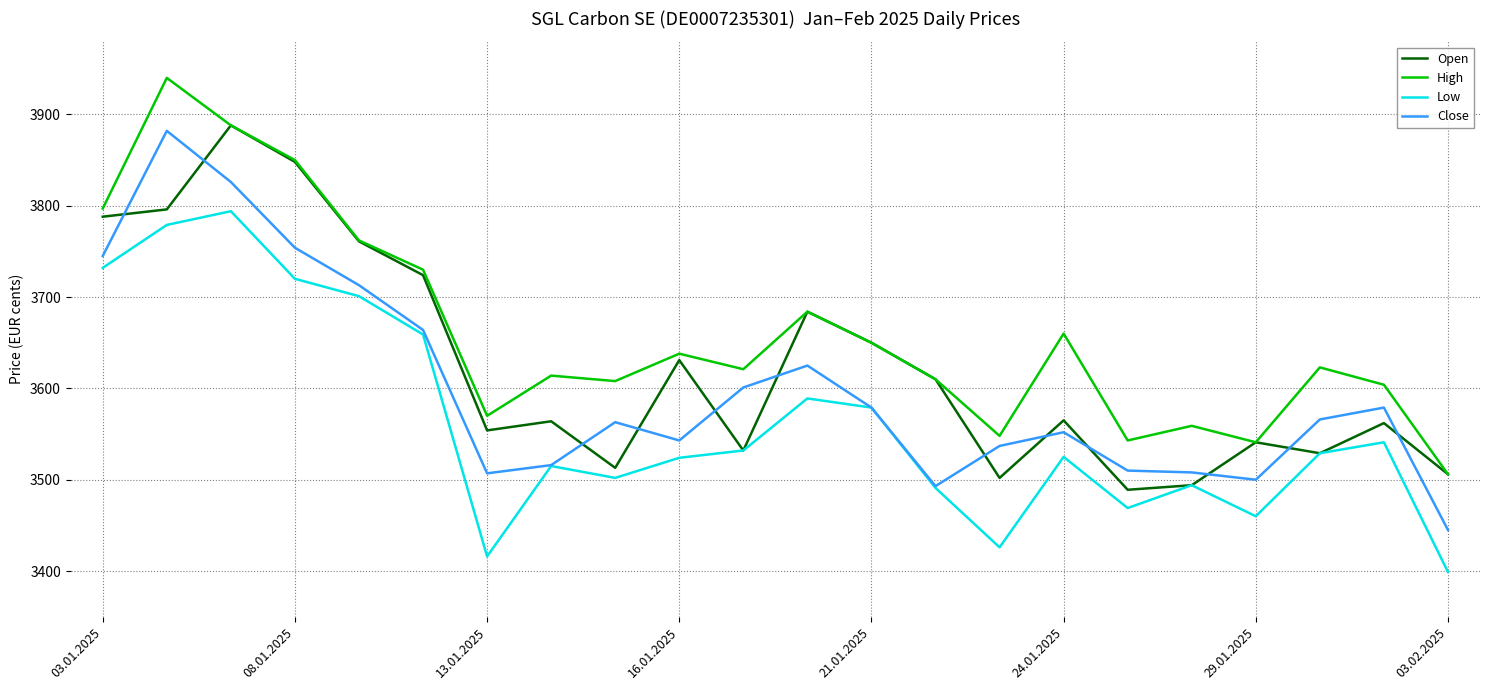

Which series has the largest total across all categories?

High